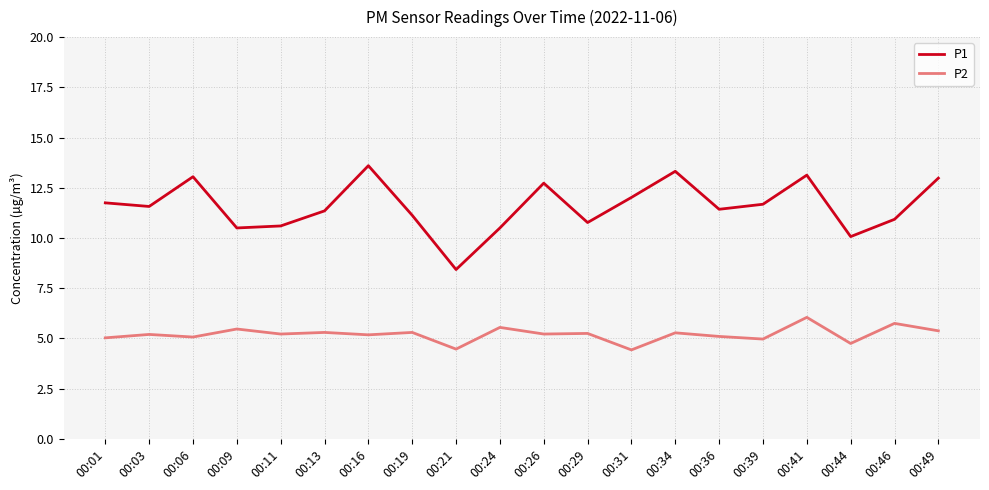

Which series has the largest range (max minus min)?

P1